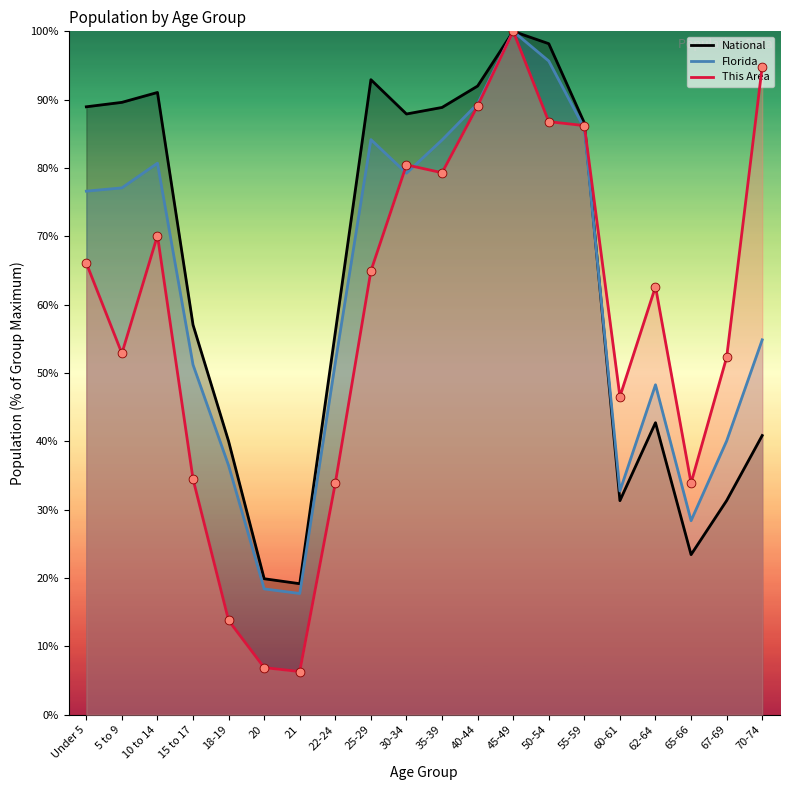

Which series reaches the maximum Y coordinate?

This Area